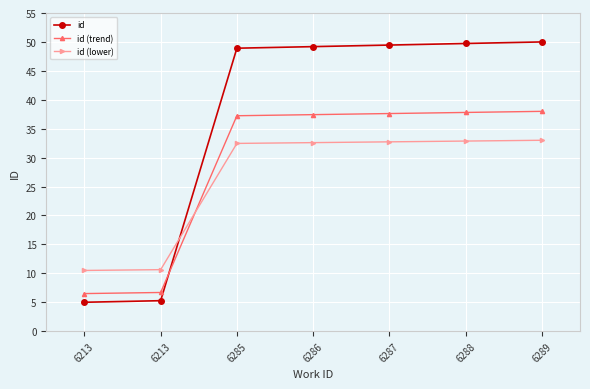

What value does the id (lower) series have at 6286?

32.6